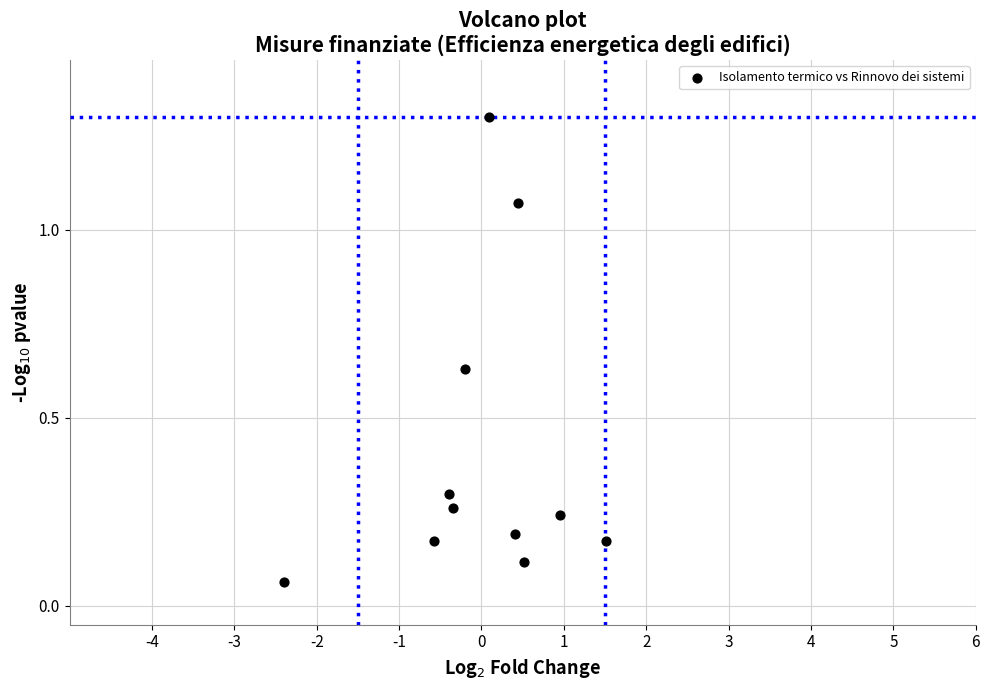

What is the range of X values (max minus min)?

3.9